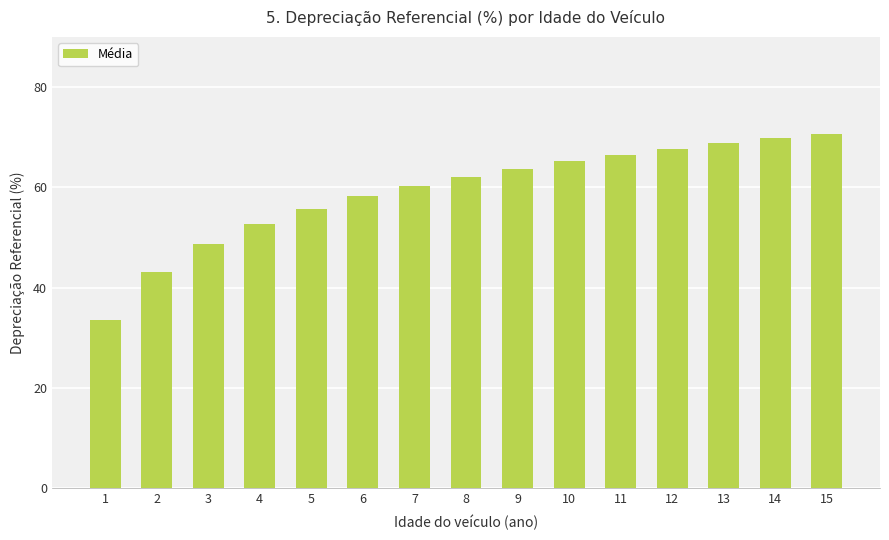

What is the value of the 14th bar from the left?

69.8